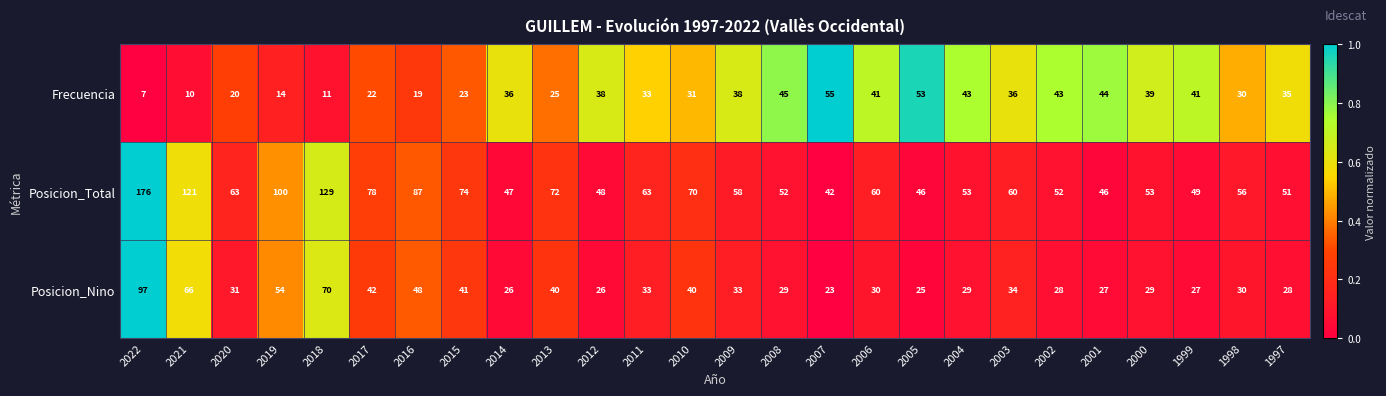

At which category does the chart reach its peak across all series?

2022